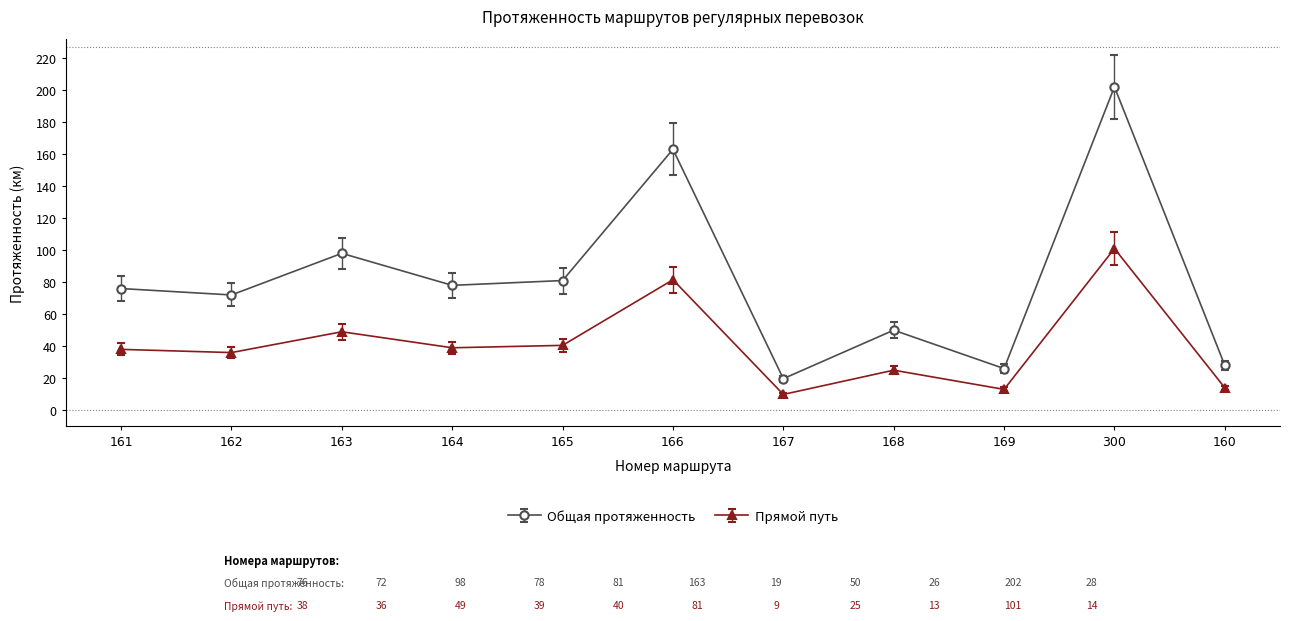

True or false: Прямой путь and Общая протяженность intersect in this chart.

False